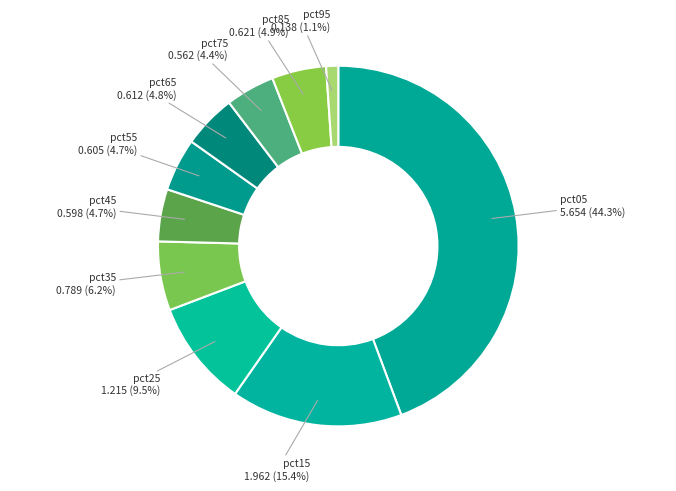

Which slice is the smallest?

pct95